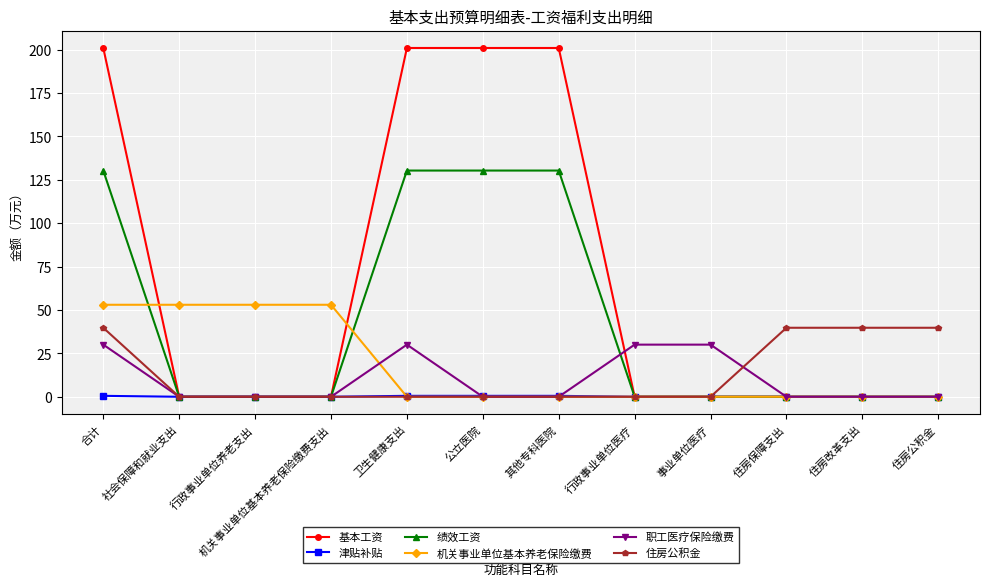

What is the sum of all 津贴补贴 values?

2.2